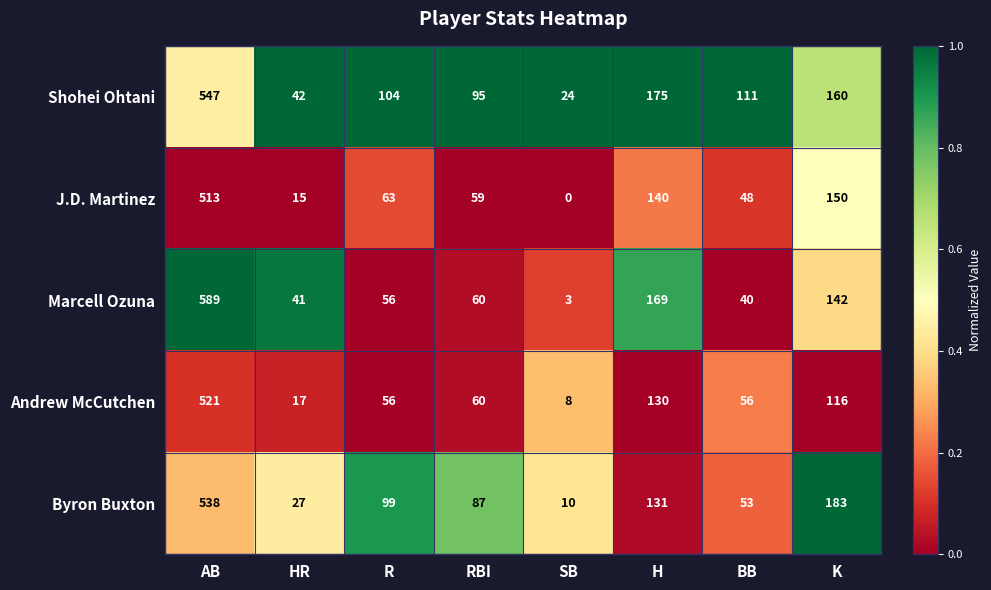

At which label is J.D. Martinez closest to 256?

K